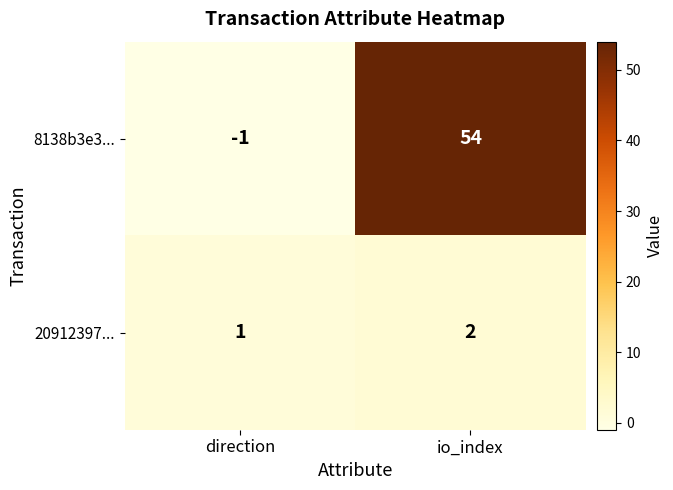

Between direction and io_index, which series saw the biggest shift?

8138b3e3...